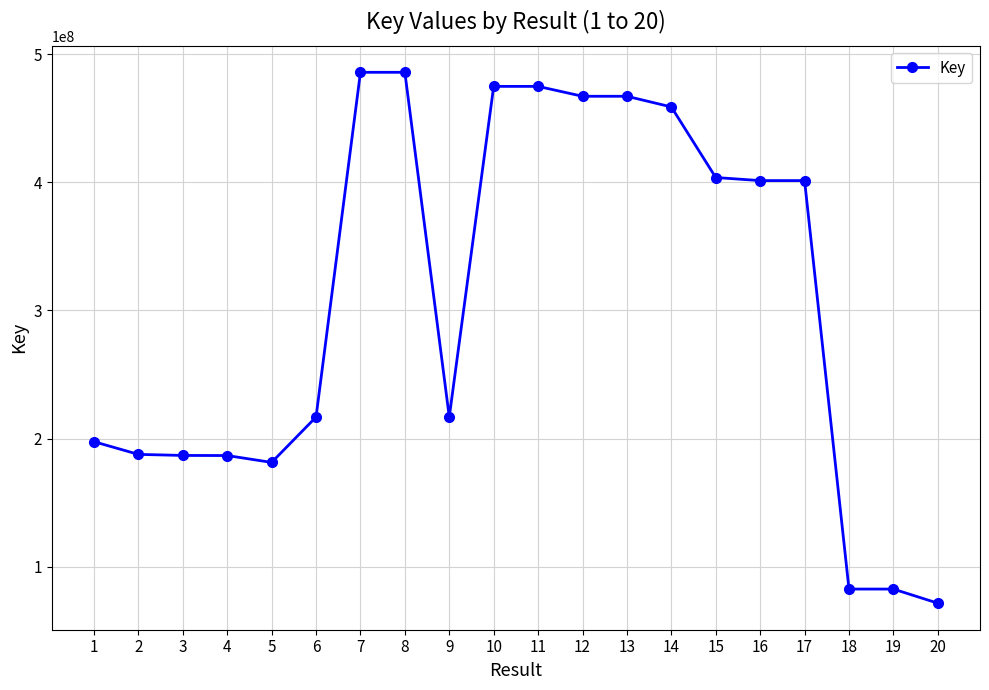

Which category has the lowest value across all series?

20